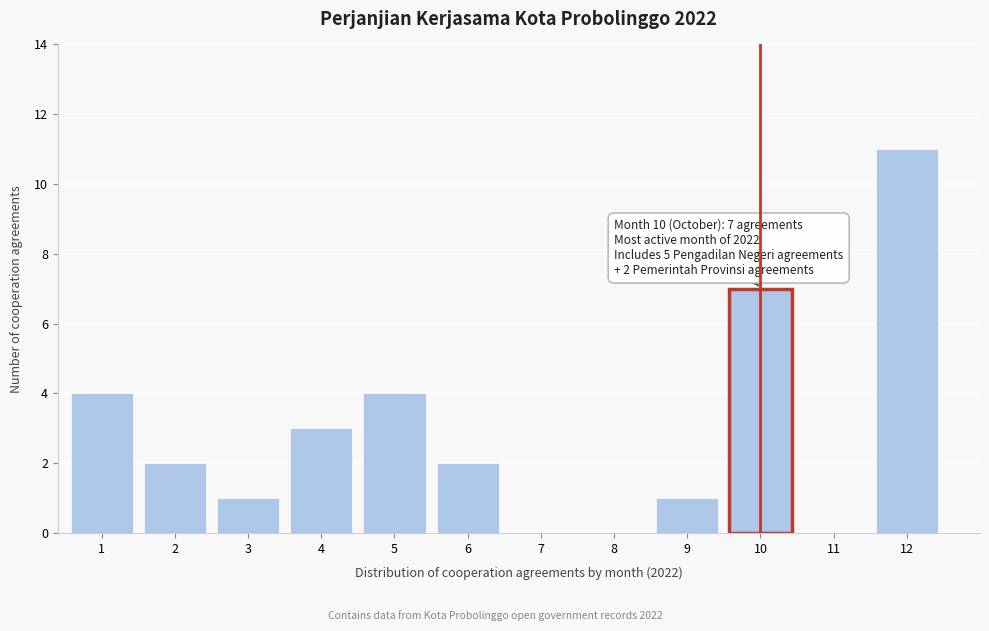

Reading left to right, transcribe all the data shown in this chart.

1=4	2=2	3=1	4=3	5=4	6=2	7=0	8=0	9=1	10=7	11=0	12=11